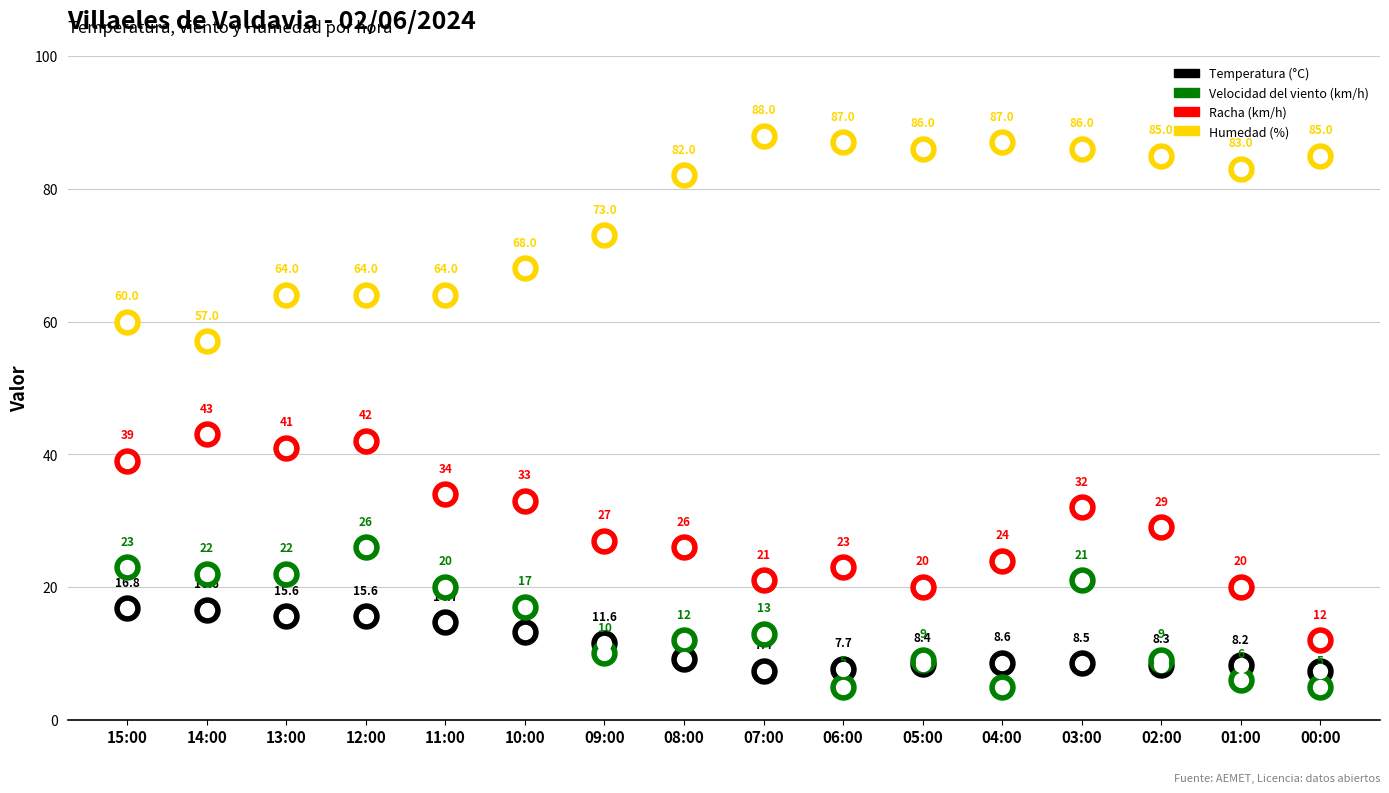

What is the greatest value displayed?

88.0